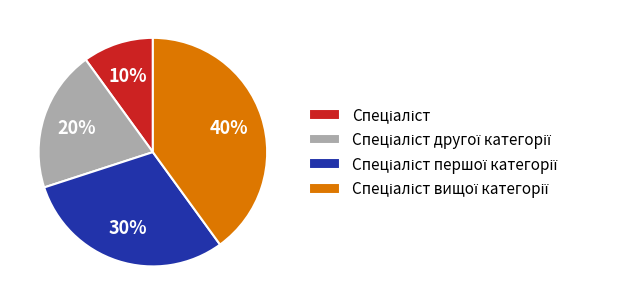

Is there any slice that represents more than half of the pie?

No